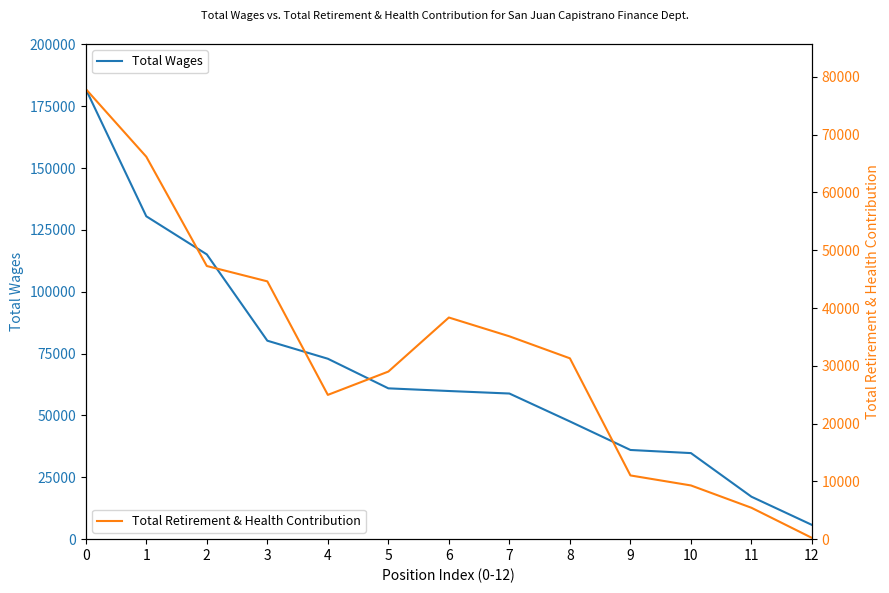

How many lines are shown in the chart?

2